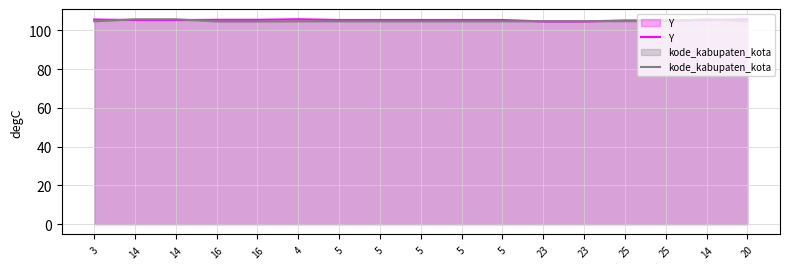

Is it true that Y equals 105.1 at 25?

True